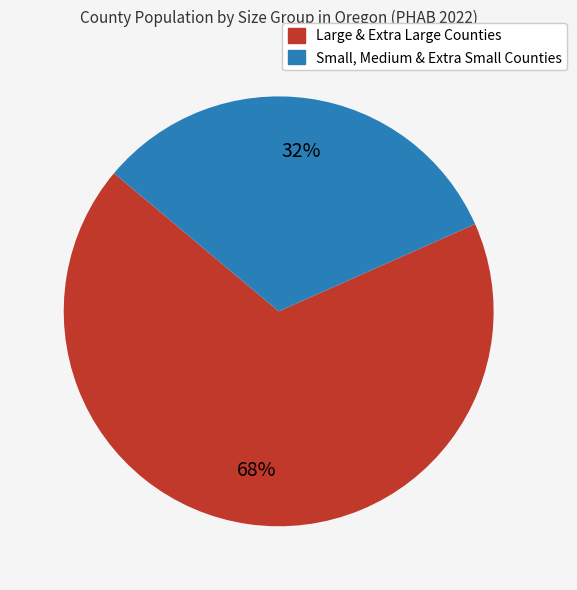

To the nearest percent, what is the average slice percentage?

50%